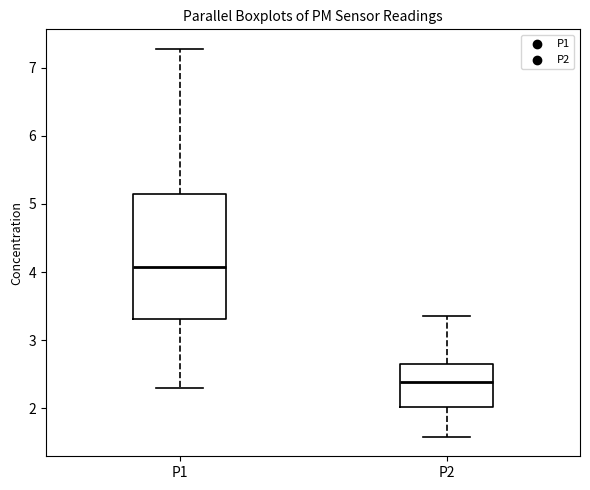

Comparing the boxes themselves (not the whiskers), which one is the tallest?

P1